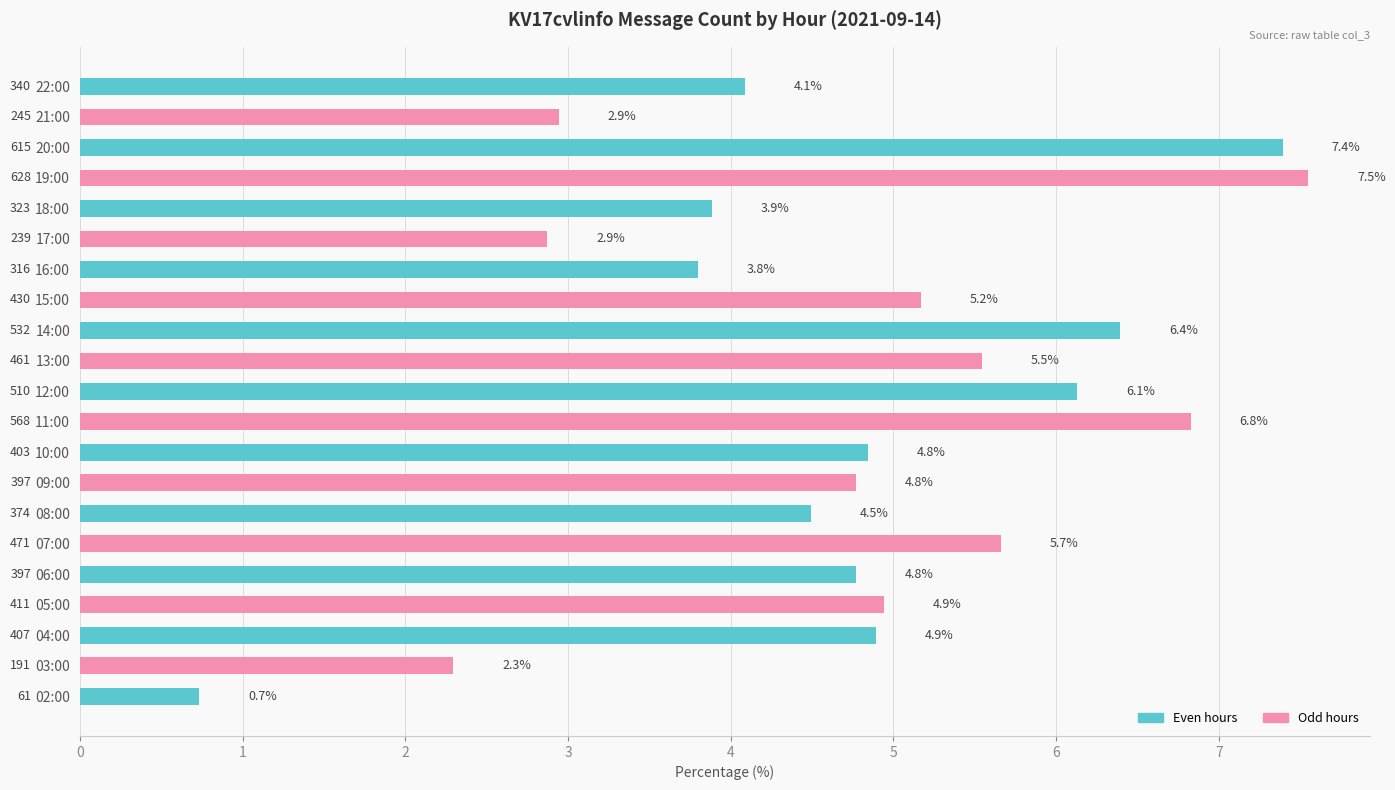

True or false: the data shows 4.9 at 04:00.

True